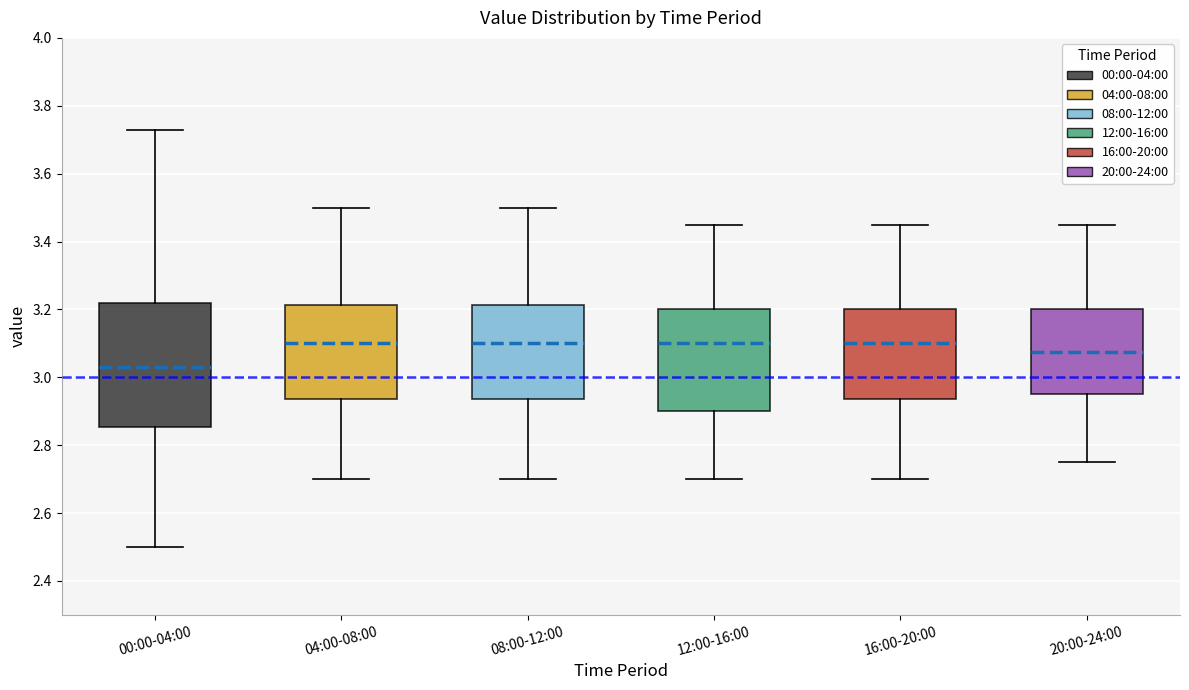

Where does the lower whisker of the box for 04:00-08:00 end on the y-axis? The values are not printed on the chart, so give them approximately, as read against the axis.

2.70